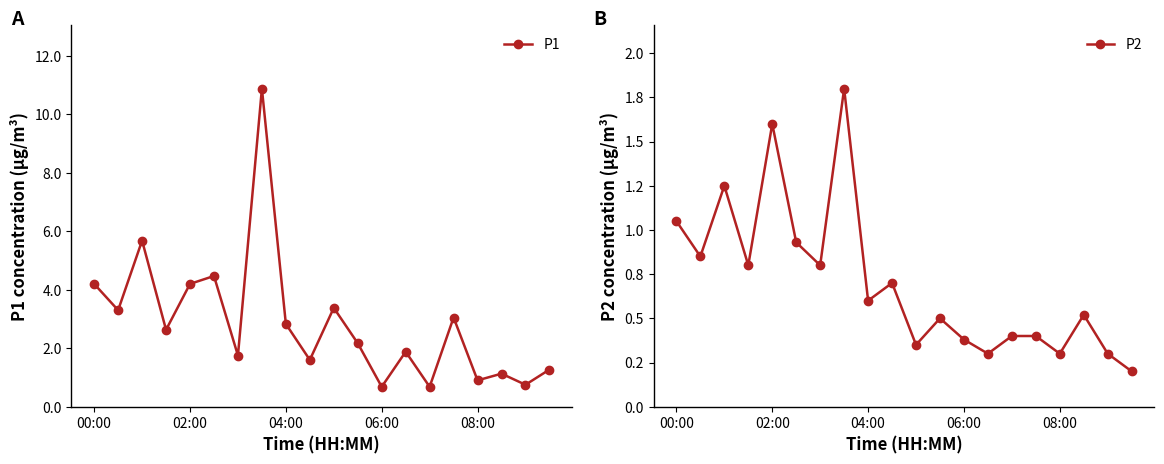

True or false: P2 has a value of 0.3 at 08:00.

True